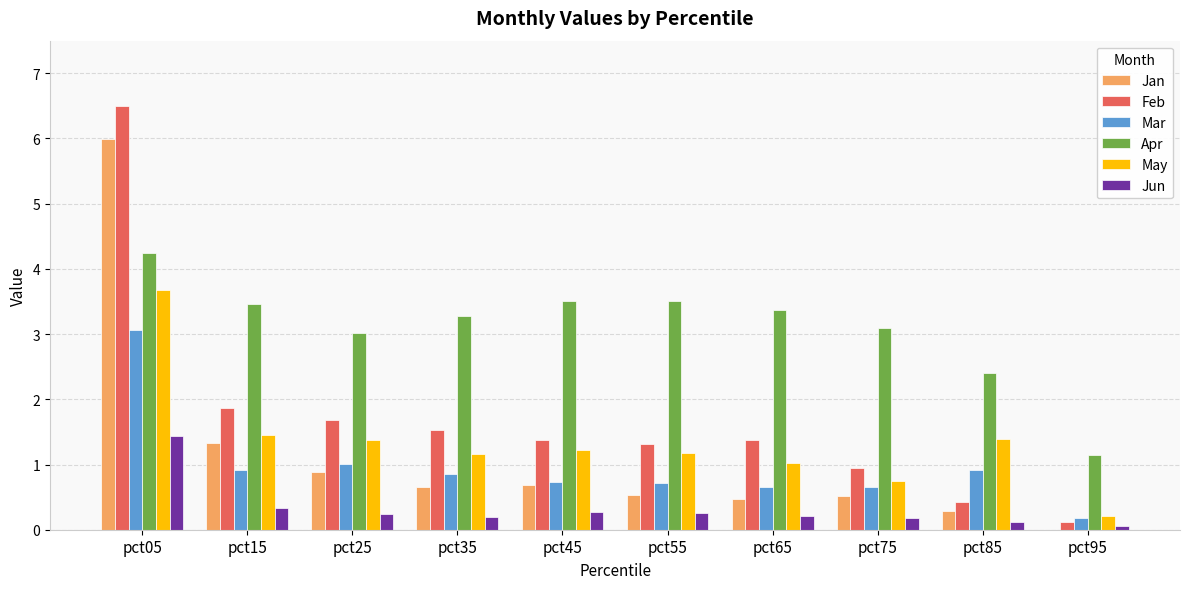

Is the value of Mar at pct15 greater than the value of May at pct95?

Yes